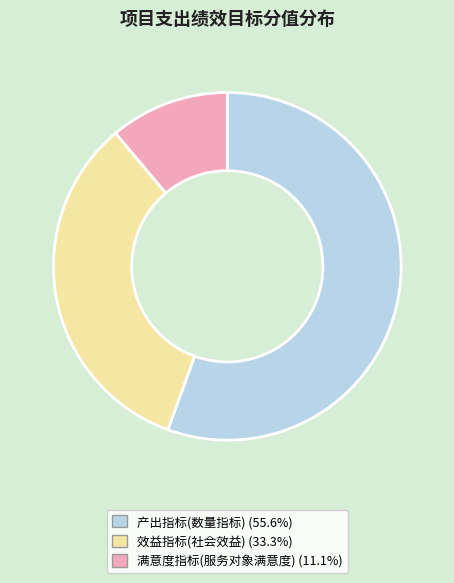

True or false: 效益指标(社会效益) accounts for 33% of the total.

True